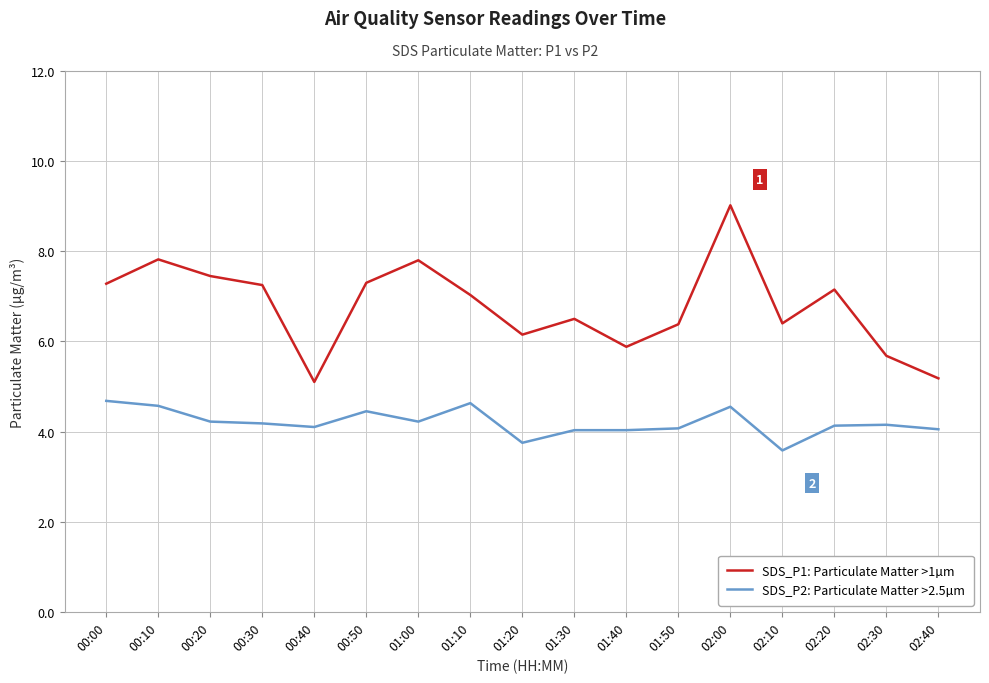

Is the value of SDS_P1: Particulate Matter >1µm at 02:00 greater than the value of SDS_P2: Particulate Matter >2.5µm at 01:40?

Yes